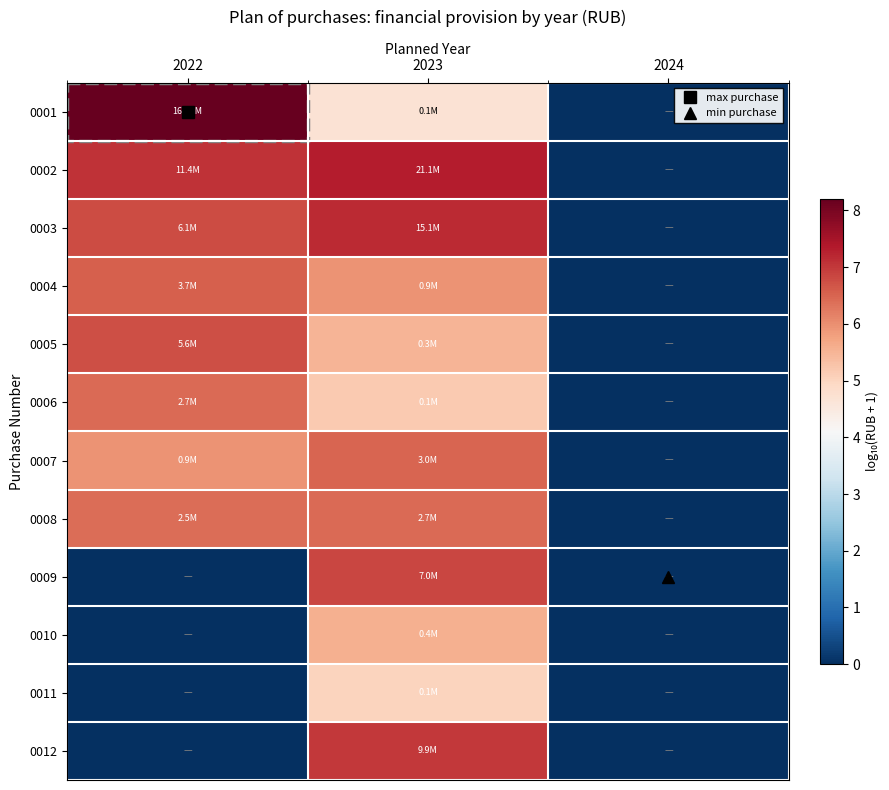

Rank the series at 2024 from highest to lowest value.

0001, 0002, 0003, 0004, 0005, 0006, 0007, 0008, 0009, 0010, 0011, 0012